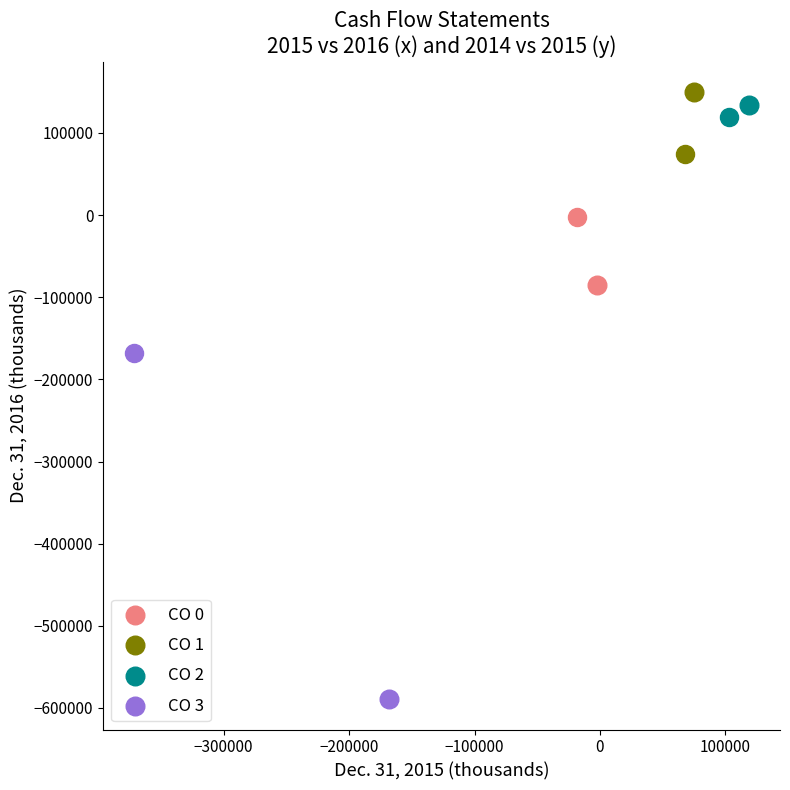

Which series reaches the minimum Y coordinate?

CO 3